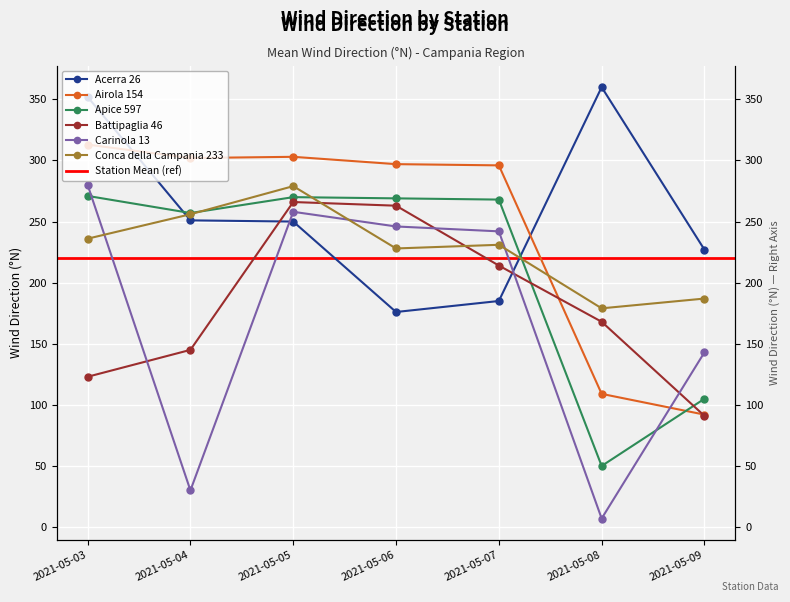

Which category has the lowest value in the Conca della Campania 233 series?

2021-05-08